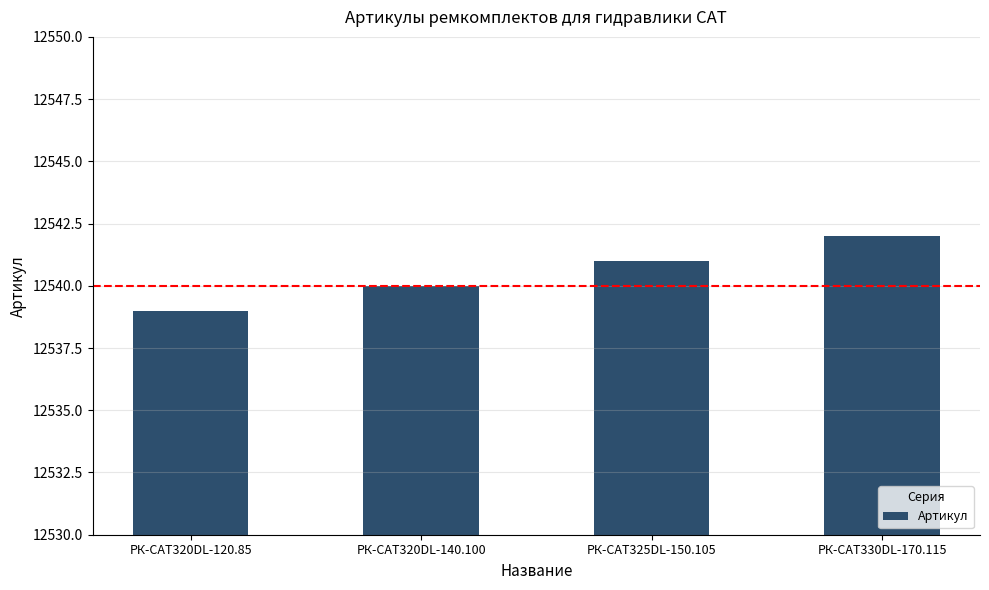

What is the minimum value shown in the chart?

12539